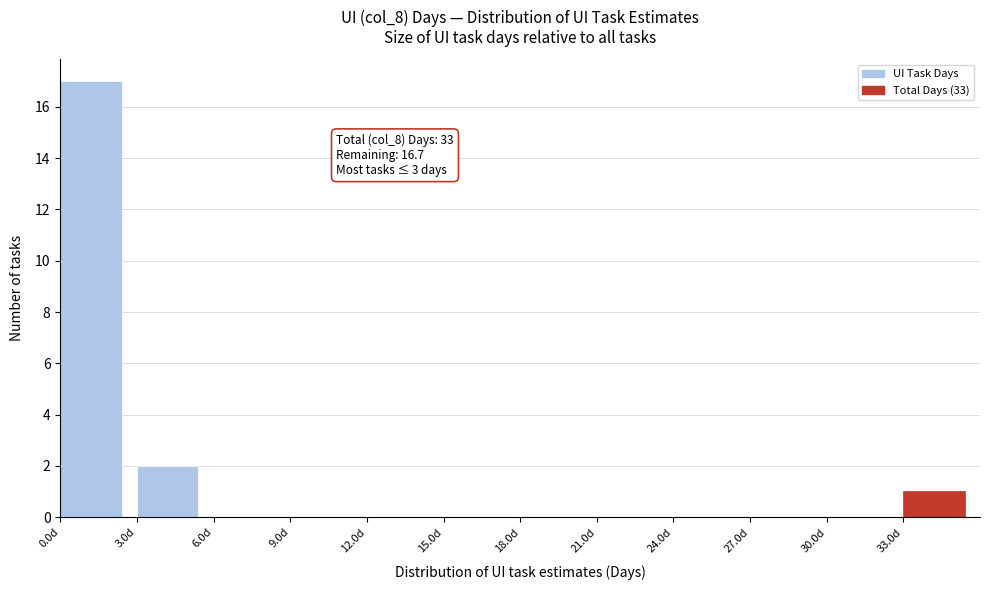

Over which range of the x-axis is the bar tallest?

0 to 3